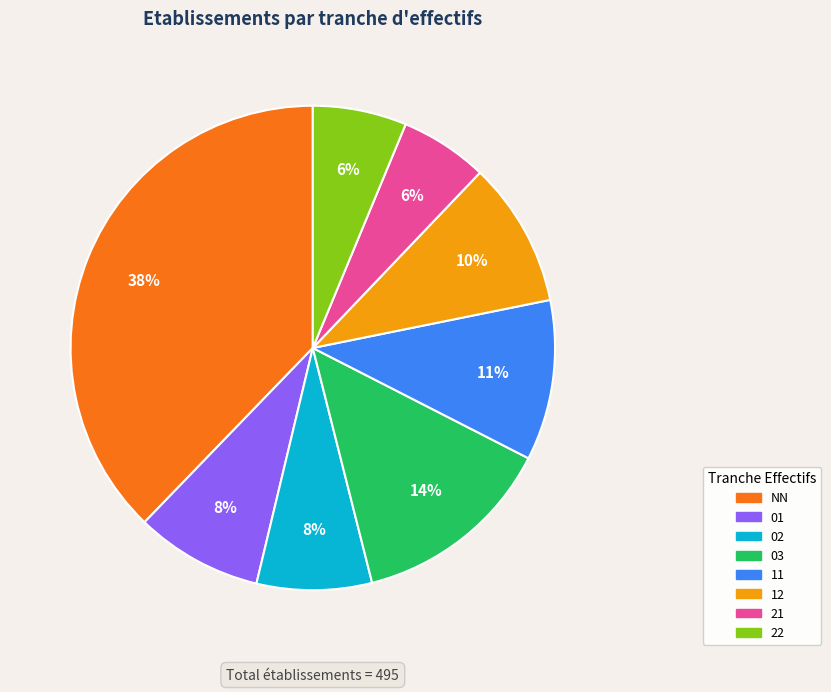

To the nearest percent, what is the average slice percentage?

12%